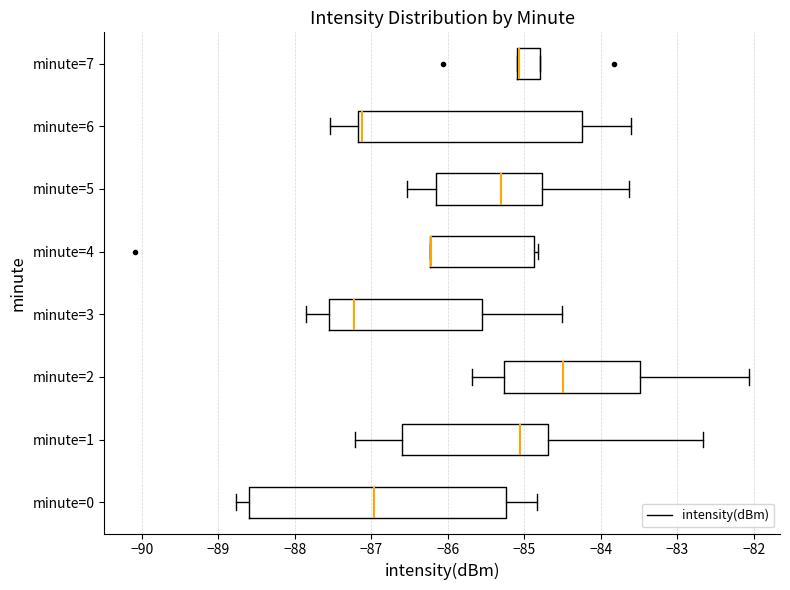

Reading bottom to top, read every box against the x-axis: the position of its median line, the range the box covers, and the ends of its whiskers. The values are not printed on the chart, so give them approximately, as read against the axis.

minute=0: median -87.0, box -88.6 to -85.2, whiskers -88.8 to -84.8
minute=1: median -85.1, box -86.6 to -84.7, whiskers -87.2 to -82.7
minute=2: median -84.5, box -85.3 to -83.5, whiskers -85.7 to -82.1
minute=3: median -87.2, box -87.6 to -85.5, whiskers -87.8 to -84.5
minute=4: median -86.2 (drawn on the box's left edge), box -86.2 to -84.9, whiskers -86.2 to -84.8
minute=5: median -85.3, box -86.2 to -84.8, whiskers -86.5 to -83.6
minute=6: median -87.1, box -87.2 to -84.2, whiskers -87.5 to -83.6
minute=7: median -85.1 (drawn on the box's left edge), box -85.1 to -84.8, whiskers -85.1 to -84.8